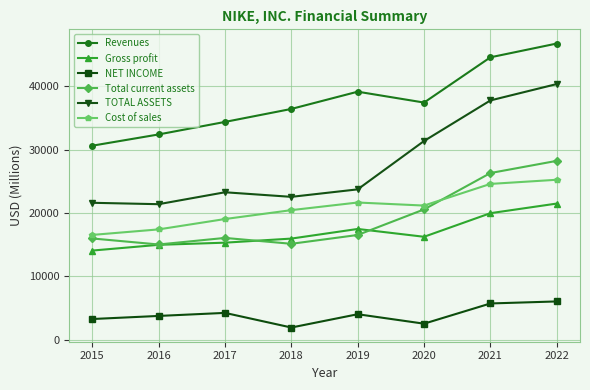

Count the number of data series in this chart.

6